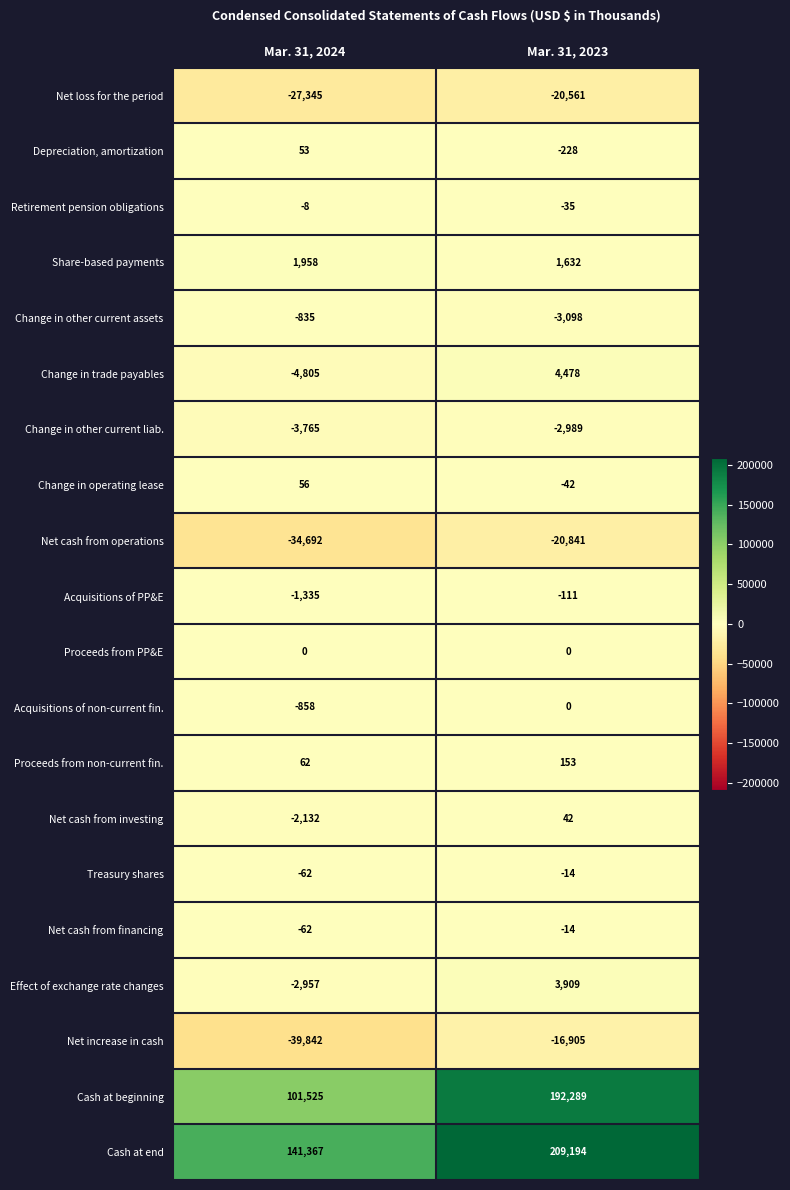

What is the total value across all series at Mar. 31, 2023?

346859